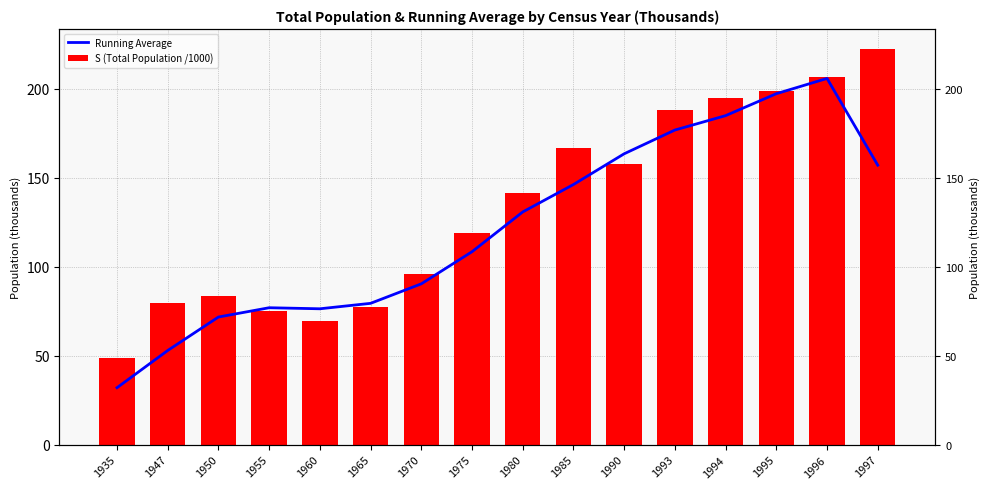

What is the average value of the Running Average series?

122.0